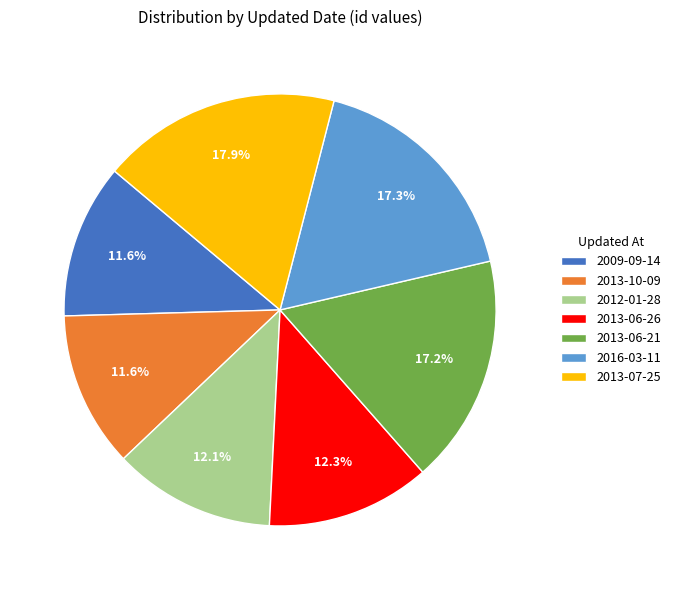

To the nearest percent, what is the combined percentage of 2013-07-25 and 2016-03-11?

35%